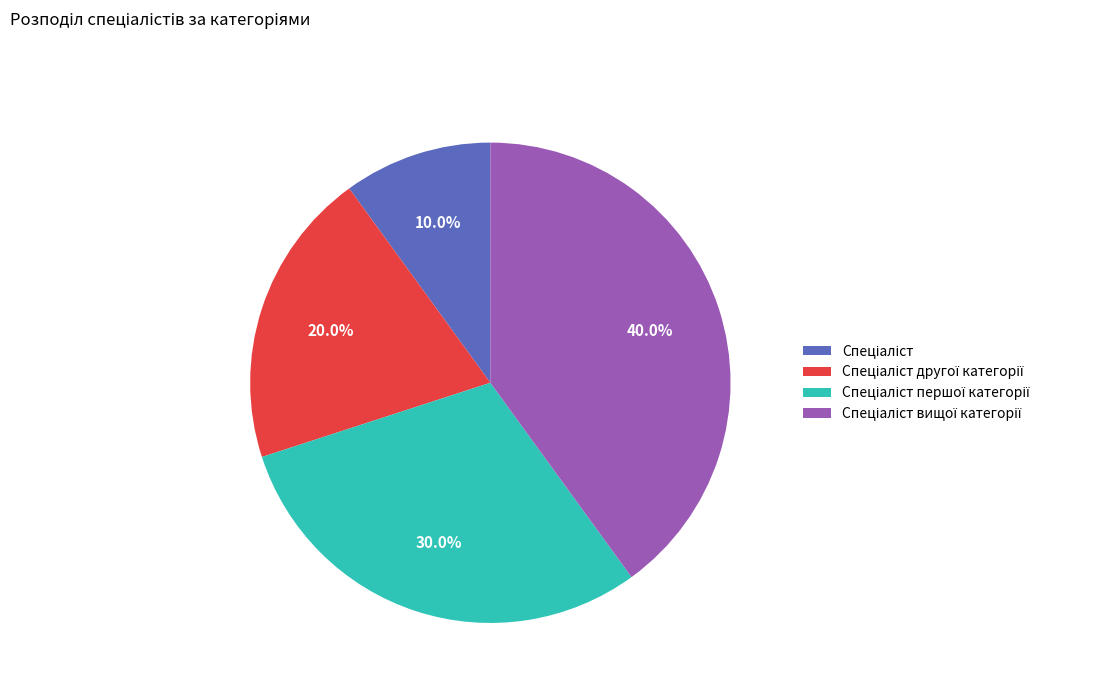

Is there any slice that represents more than half of the pie?

No